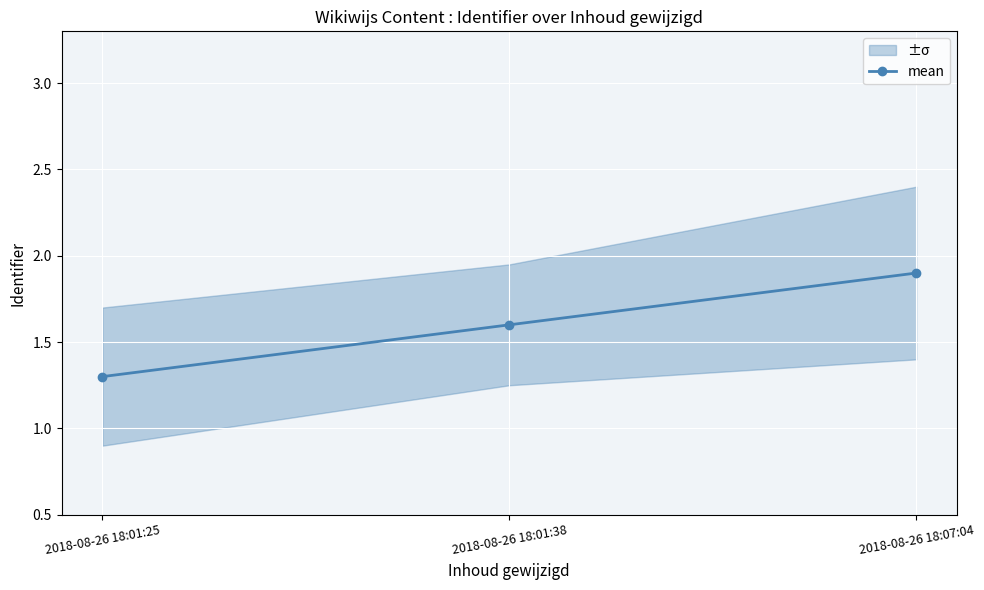

Reading left to right, transcribe all the data shown in this chart.

2018-08-26 18:01:25=1.3	2018-08-26 18:01:38=1.6	2018-08-26 18:07:04=1.9